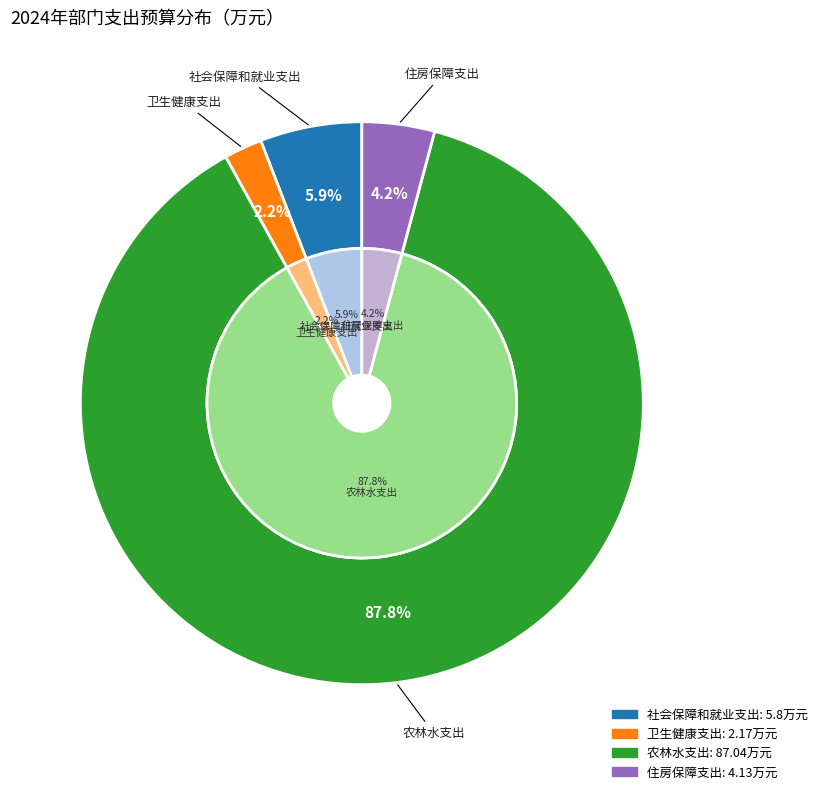

To the nearest percent, what percentage of the pie is 农林水支出?

88%